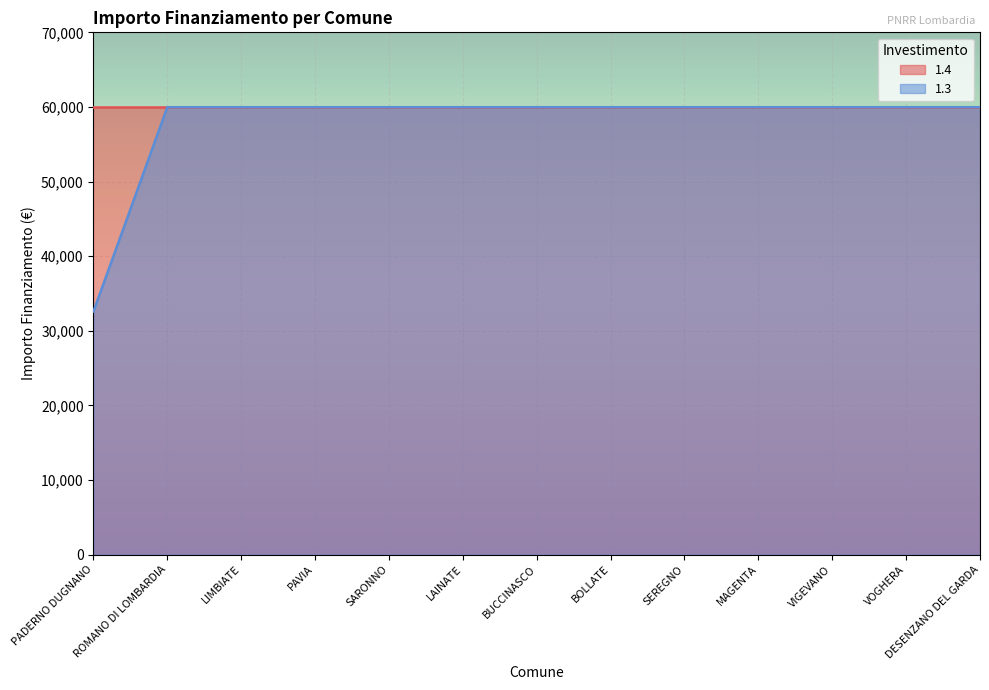

What is the approximate value at VIGEVANO?

59966